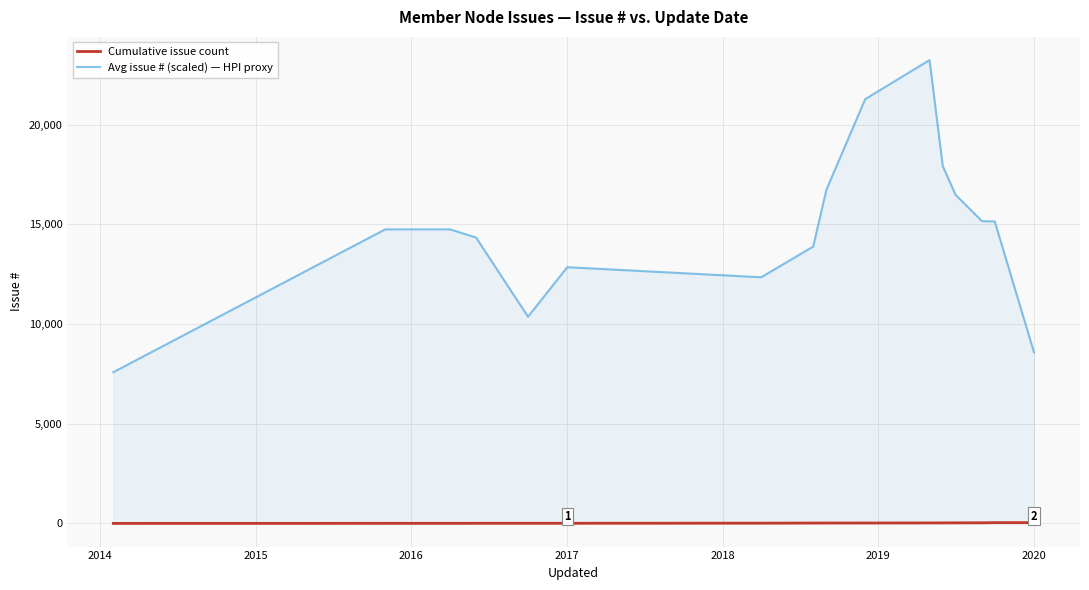

What is the value of the Cumulative issue count point at the 14th from the left?

31.0